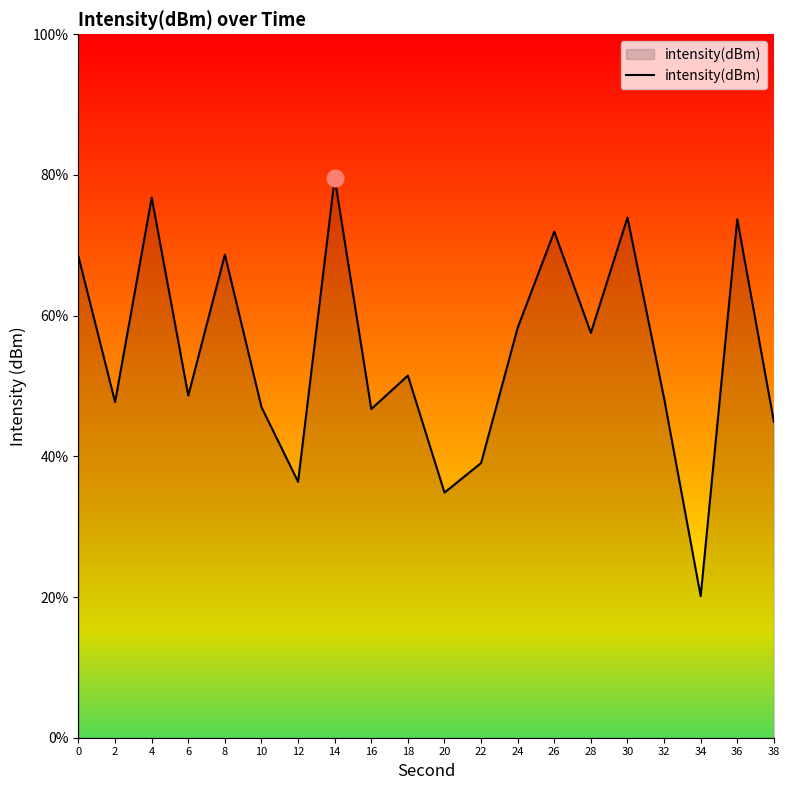

What value does the data have at 16?

46.7